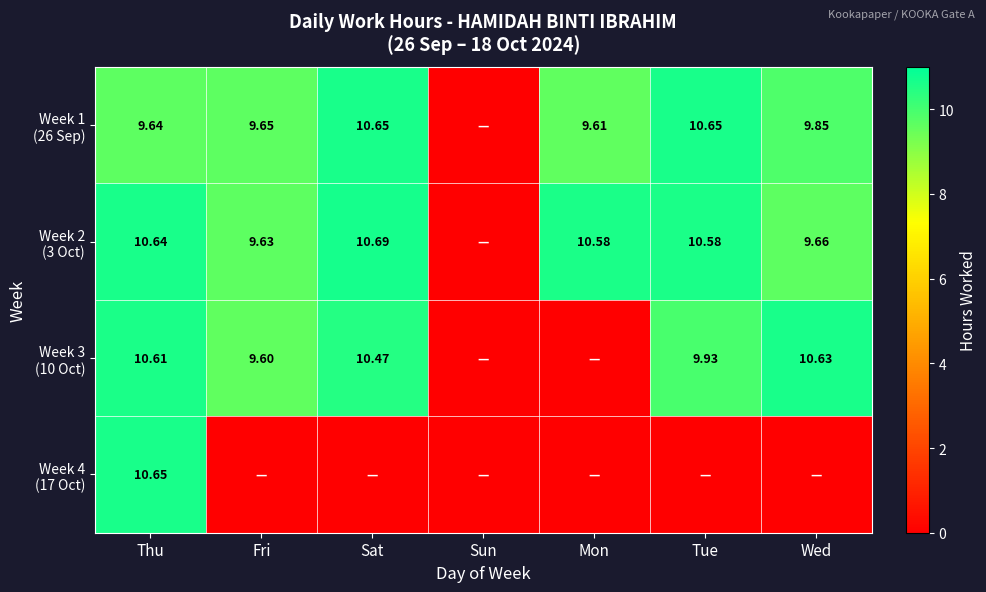

What is the sum of the Week 2 (3 Oct) values at Wed and Thu?

20.3